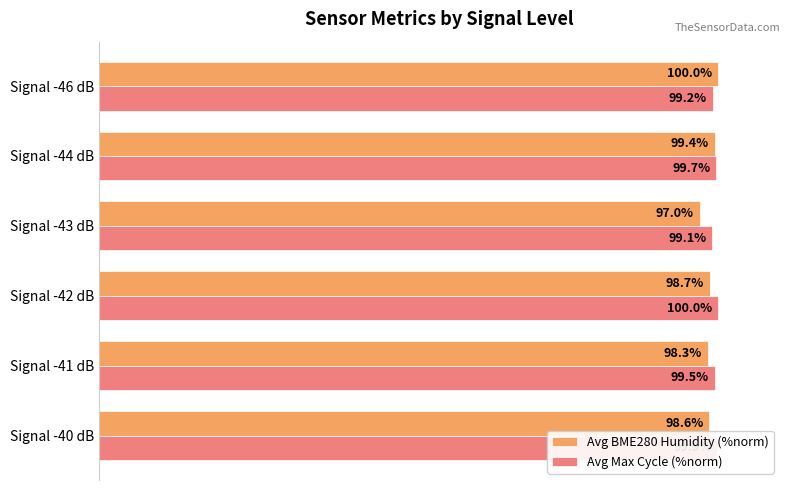

Which series has the largest total across all categories?

Avg Max Cycle (%norm)